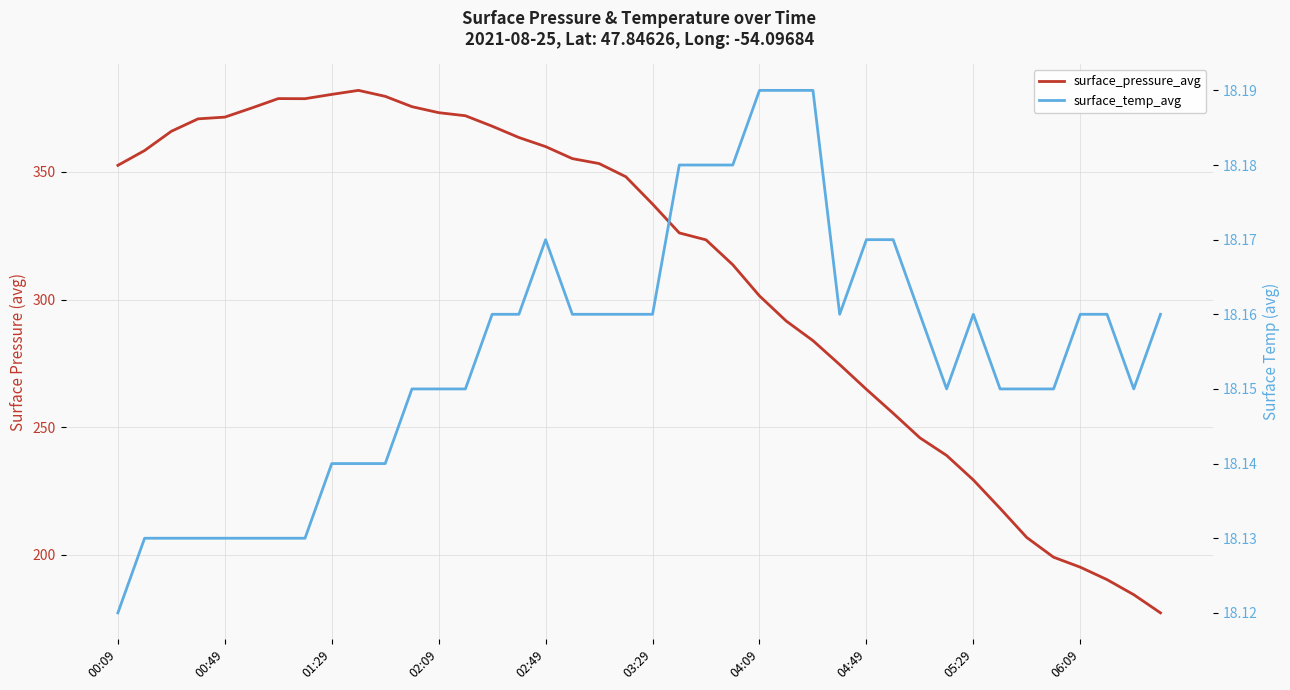

True or false: surface_temp_avg has a value of 18.1 at 33.

True